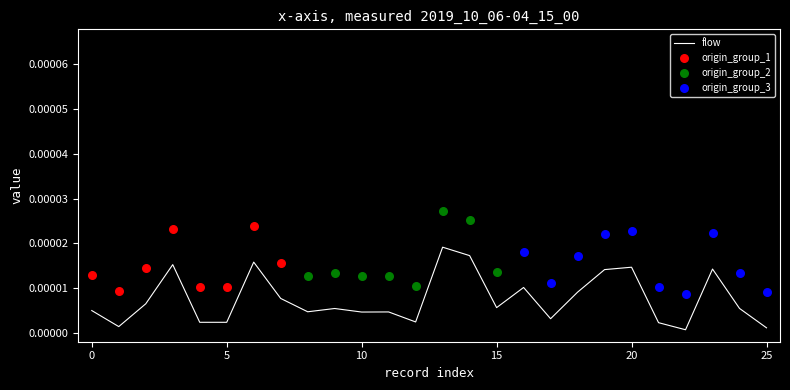

Which has a higher value, 9 or 23?

23